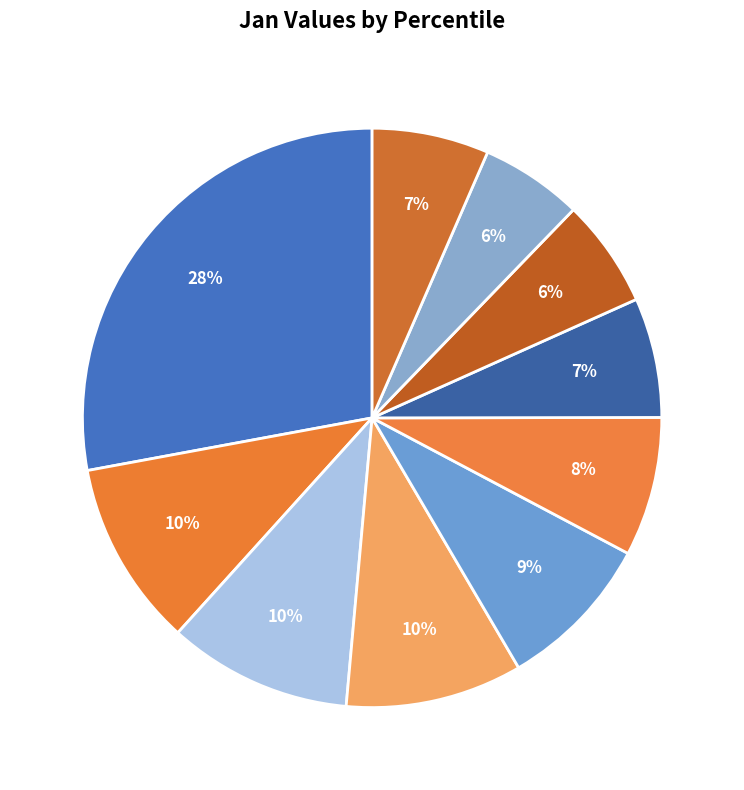

Which category has the biggest portion of the pie?

pct05